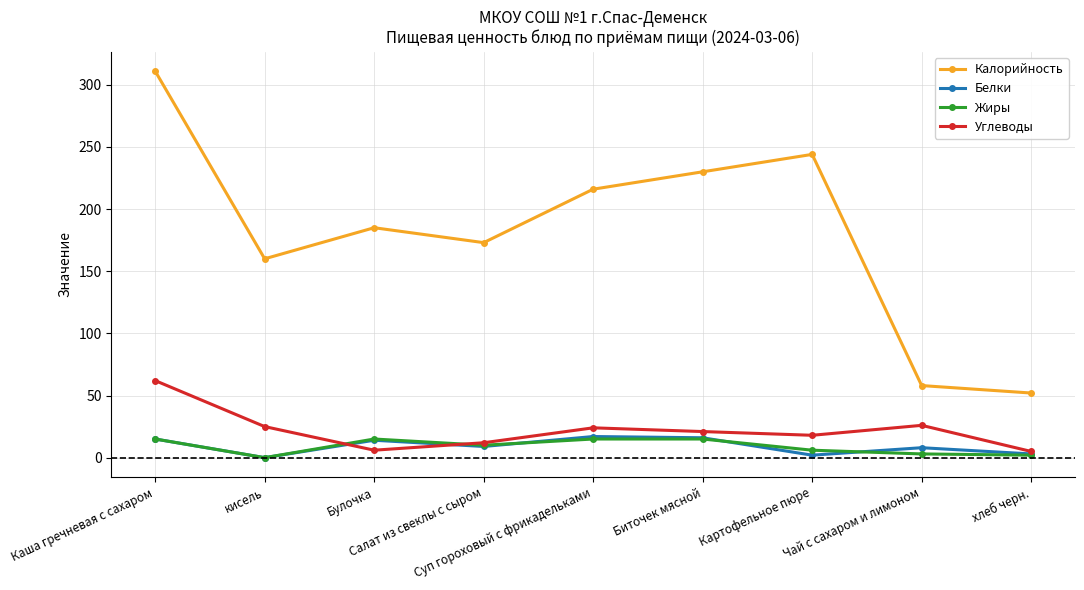

Where do Углеводы and Жиры first cross each other?

кисель and Булочка